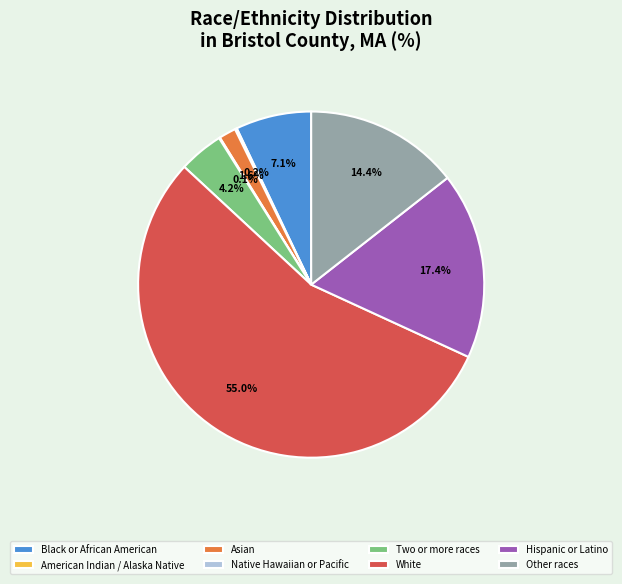

Which category has the biggest portion of the pie?

White